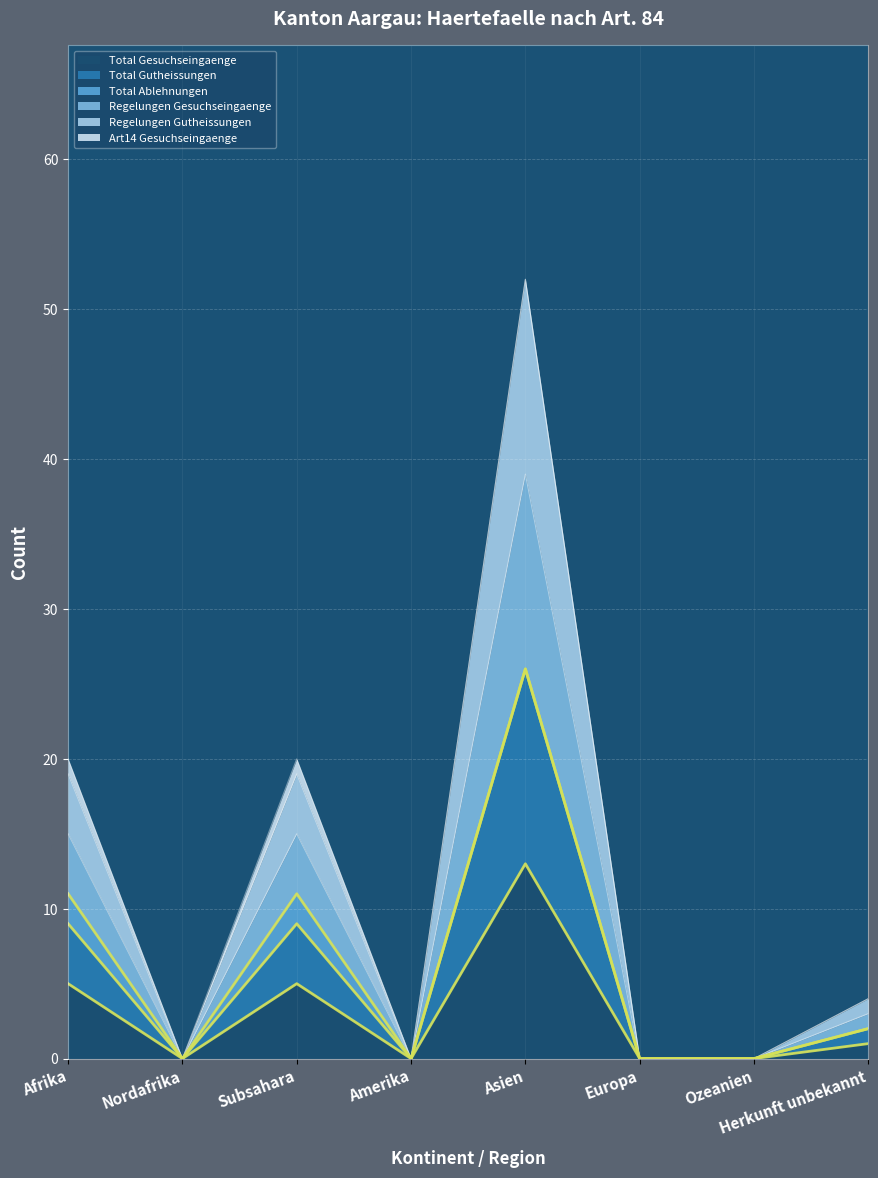

True or false: Total Gesuchseingaenge and Total Gutheissungen intersect in this chart.

False